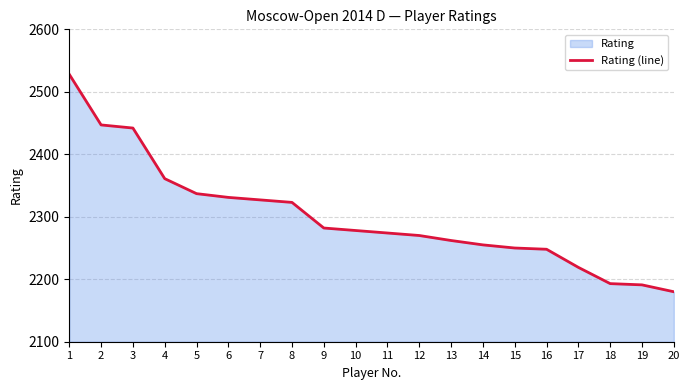

Does the chart display data point markers on the line(s)?

No